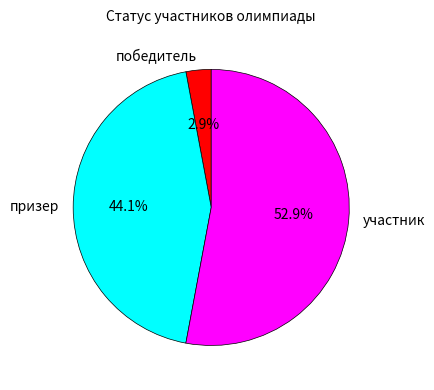

How many slices are in this pie chart?

3